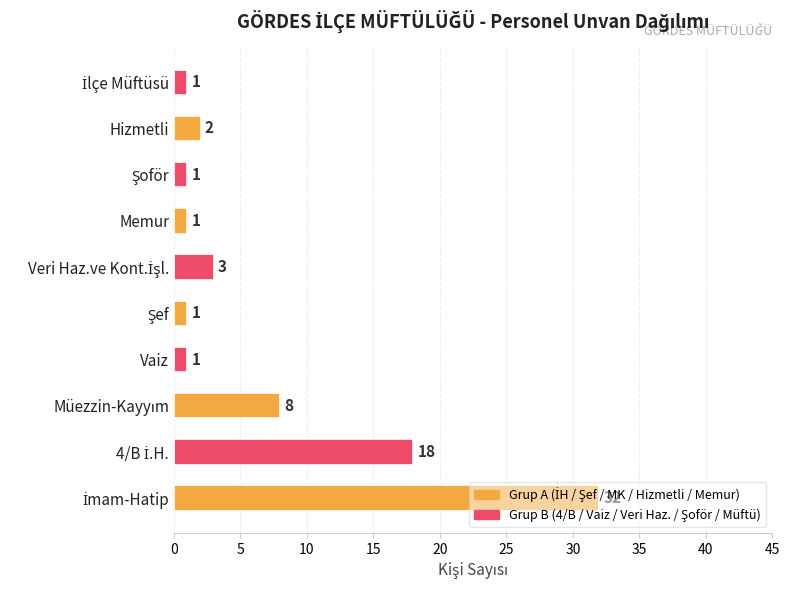

What is the change in value from Vaiz to Hizmetli?

+1